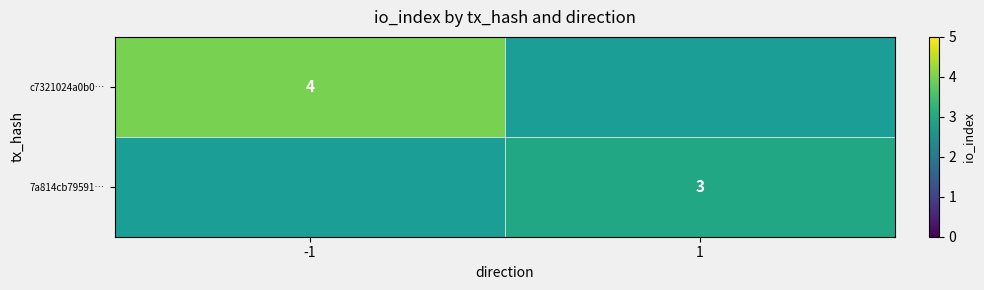

The c7321024a0b0… series shows 4 at -1. True or false?

True